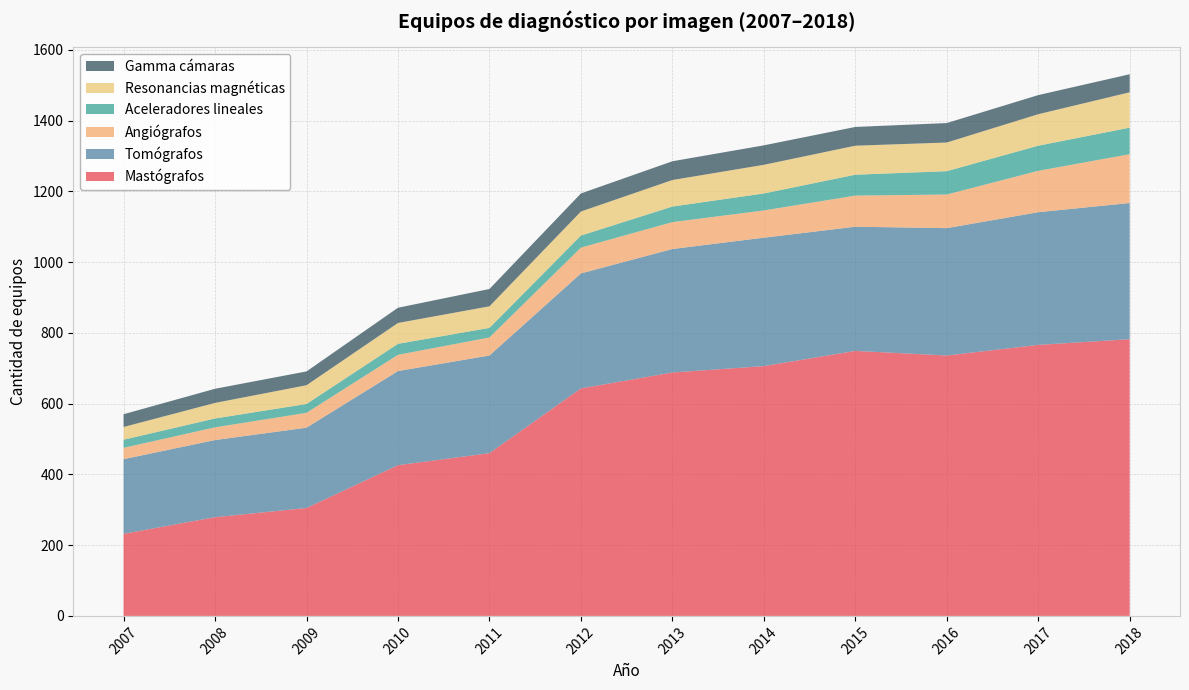

Reading right to left, extract all data points from this chart.

Mastógrafos: 2018=782	2017=766	2016=736	2015=749	2014=706	2013=688	2012=643	2011=460	2010=426	2009=305	2008=279	2007=232
Tomógrafos: 2018=385	2017=375	2016=360	2015=351	2014=363	2013=349	2012=325	2011=276	2010=266	2009=227	2008=218	2007=211
Angiógrafos: 2018=138	2017=117	2016=95	2015=88	2014=77	2013=76	2012=73	2011=51	2010=46	2009=42	2008=36	2007=32
Aceleradores lineales: 2018=75	2017=71	2016=66	2015=59	2014=48	2013=44	2012=34	2011=27	2010=31	2009=25	2008=25	2007=23
Resonancias magnéticas: 2018=100	2017=89	2016=81	2015=82	2014=81	2013=75	2012=68	2011=61	2010=59	2009=53	2008=44	2007=36
Gamma cámaras: 2018=51	2017=54	2016=55	2015=53	2014=55	2013=53	2012=51	2011=49	2010=43	2009=39	2008=40	2007=36